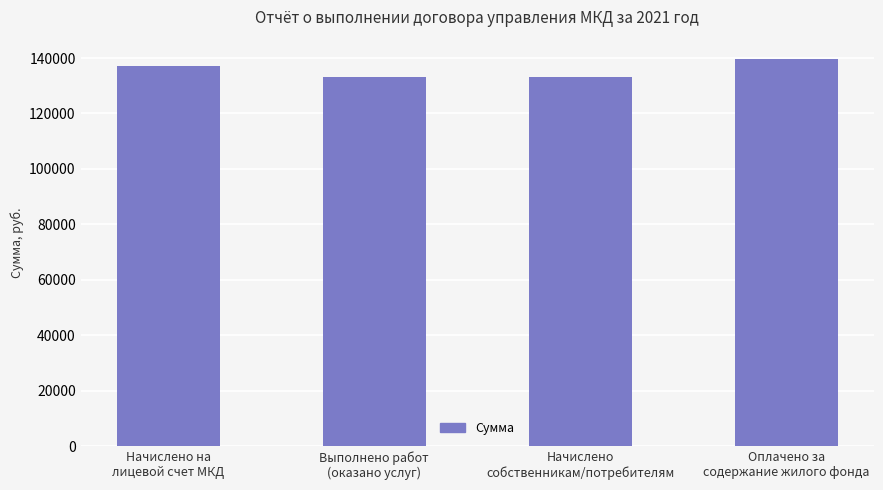

What is the greatest value displayed?

139652.8